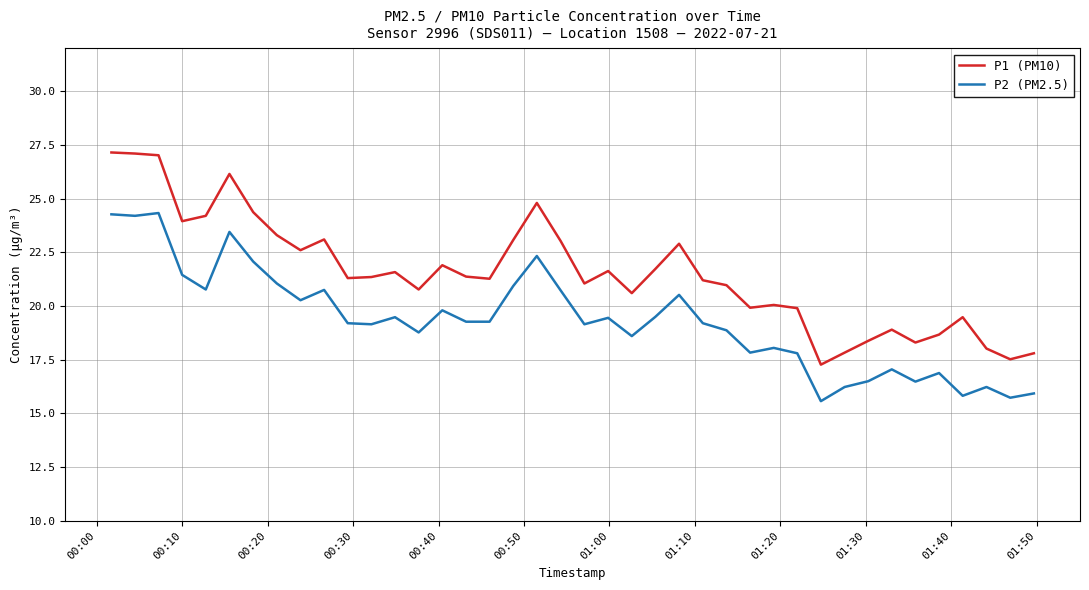

What is the lowest value of the P2 (PM2.5) series?

15.6